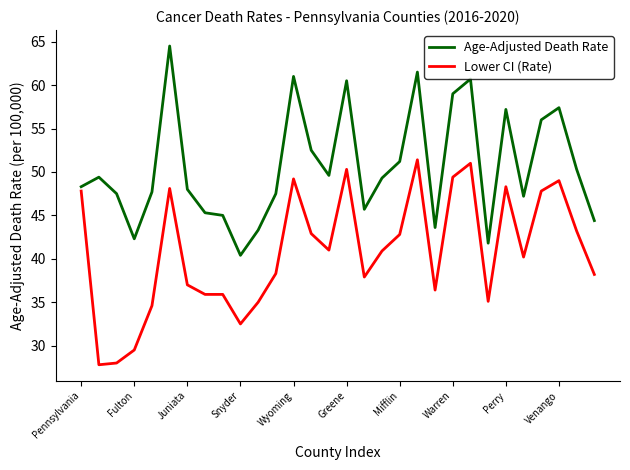

Which series has the largest total across all categories?

Age-Adjusted Death Rate